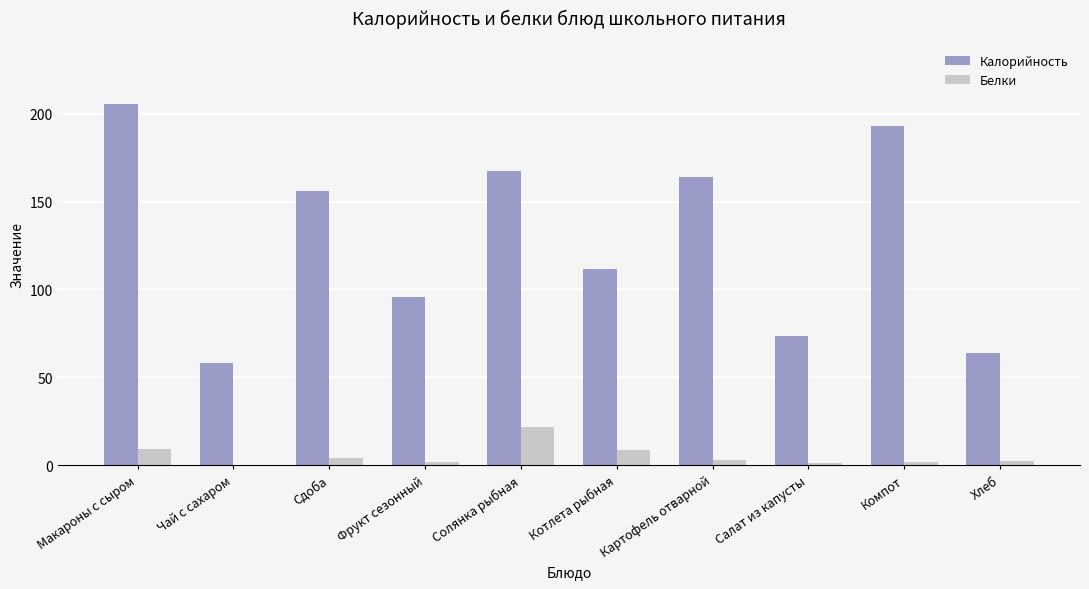

Is it true that Калорийность equals 111.8 at Котлета рыбная?

True